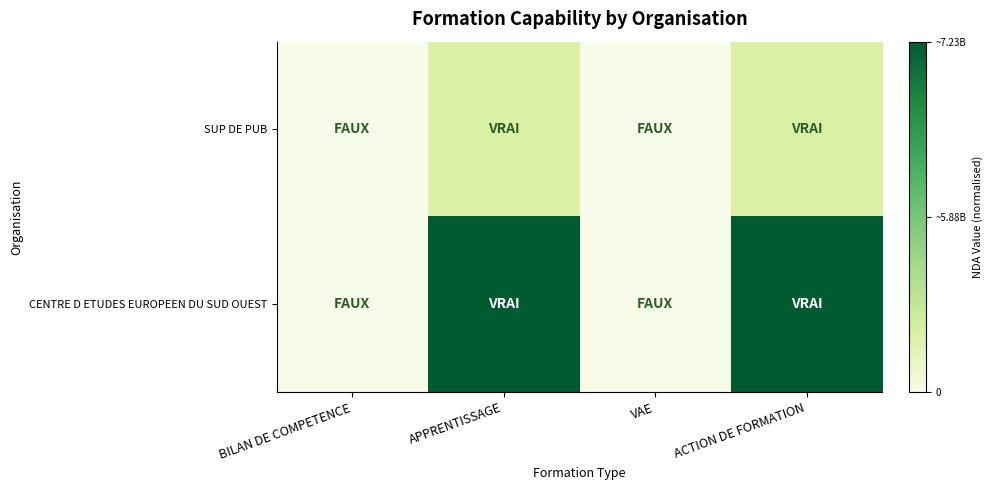

Between BILAN DE COMPETENCE and APPRENTISSAGE, which series saw the biggest shift?

CENTRE D ETUDES EUROPEEN DU SUD OUEST